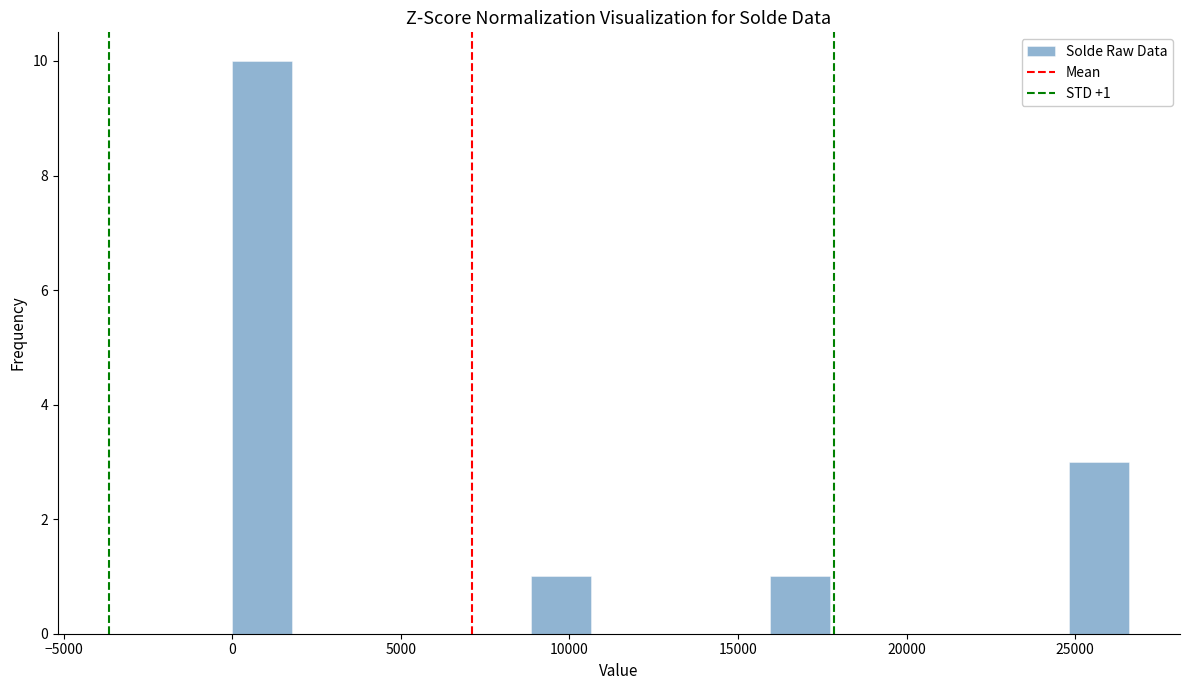

Around what value on the x-axis is the tallest bar? Give the approximate position of its centre, as read against the axis.

1000